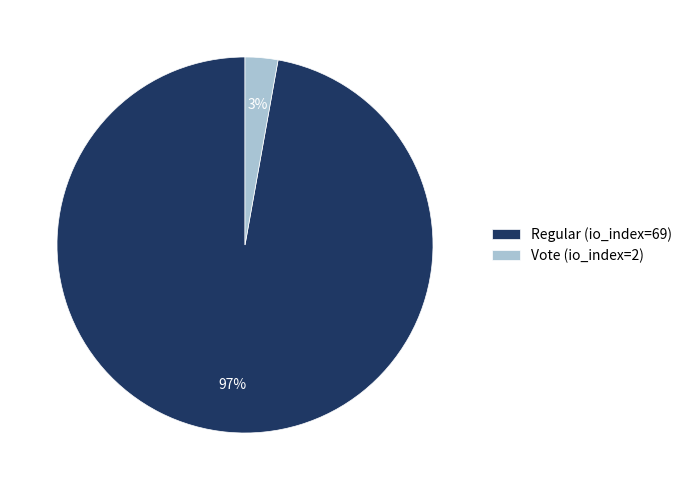

What percentage is the Vote (io_index=2) slice, to the nearest percent?

3%